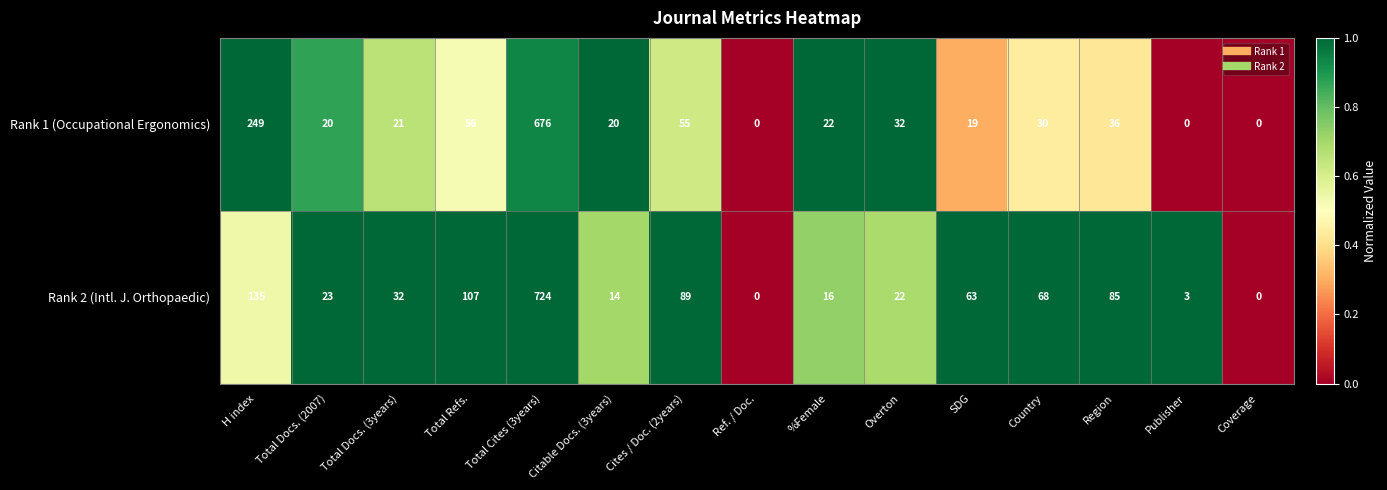

Rank the series at Total Refs. from lowest to highest value.

Rank 1 (Occupational Ergonomics), Rank 2 (Intl. J. Orthopaedic)